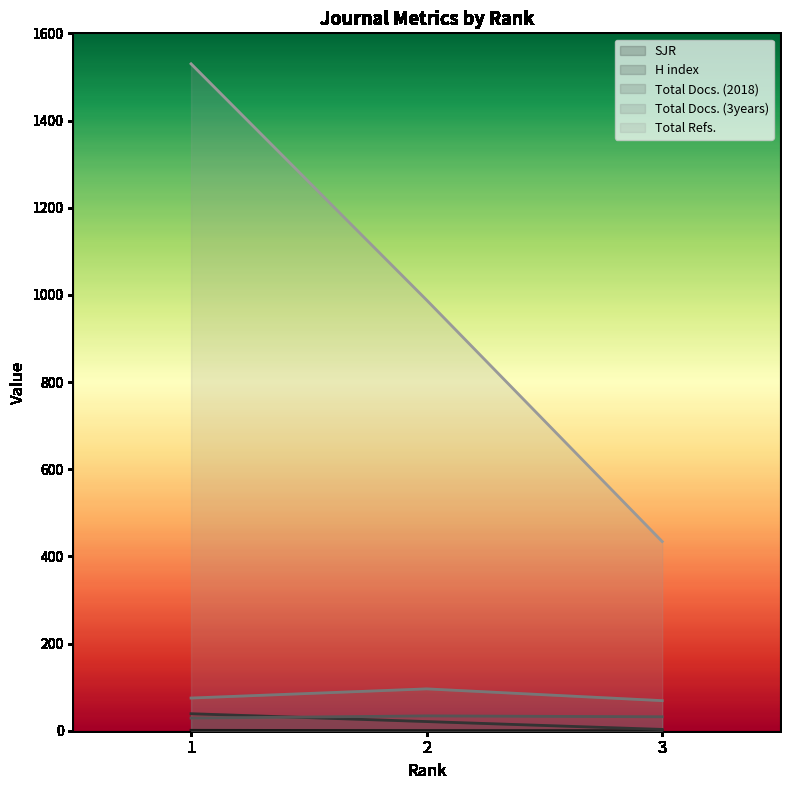

Rank the series by their maximum value, from lowest to highest.

SJR, Total Docs. (2018), H index, Total Docs. (3years), Total Refs.